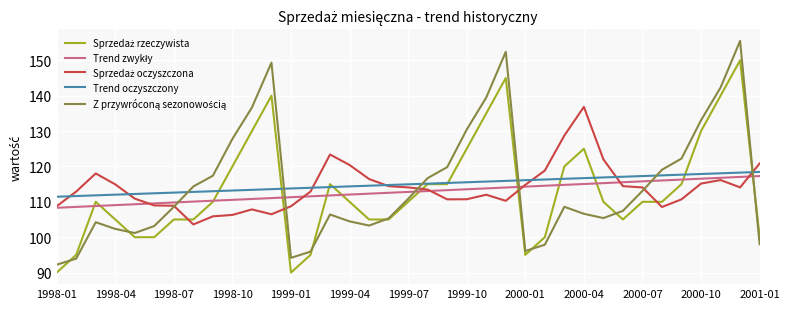

Reading right to left, transcribe all the data shown in this chart.

Sprzedaż rzeczywista: 100.0	150.0	140.0	130.0	115.0	110.0	110.0	105.0	110.0	125.0	120.0	100.0	95.0	145.0	135.0	125.0	115.0	115.0	110.0	105.0	105.0	110.0	115.0	95.0	90.0	140.0	130.0	120.0	110.0	105.0	105.0	100.0	100.0	105.0	110.0	95.0	90.0
Trend zwykły: 117.3	117.0	116.8	116.5	116.3	116.0	115.8	115.5	115.3	115.0	114.8	114.5	114.3	114.0	113.8	113.5	113.3	113.0	112.8	112.5	112.3	112.0	111.8	111.5	111.3	111.0	110.8	110.5	110.3	110.1	109.8	109.6	109.3	109.1	108.8	108.6	108.3
Sprzedaż oczyszczona: 120.8	114.1	116.2	115.2	110.7	108.5	114.1	114.4	122.0	136.8	128.7	118.8	114.8	110.3	112.0	110.7	110.7	113.5	114.1	114.4	116.4	120.4	123.4	112.9	108.8	106.5	107.8	106.3	105.9	103.6	108.9	109.0	110.9	114.9	118.0	112.9	108.8
Trend oczyszczony: 118.5	118.2	118.1	117.9	117.7	117.5	117.3	117.1	116.9	116.7	116.5	116.3	116.1	115.9	115.7	115.5	115.3	115.1	114.9	114.8	114.5	114.4	114.2	114.0	113.8	113.6	113.4	113.2	113.0	112.8	112.6	112.4	112.2	112.0	111.8	111.6	111.4
Z przywróconą sezonowością: 98.0	155.5	142.3	133.1	122.2	119.1	113.1	107.5	105.4	106.6	108.6	97.9	96.1	152.4	139.5	130.4	119.8	116.7	110.8	105.3	103.3	104.5	106.4	95.9	94.2	149.3	136.7	127.8	117.4	114.3	108.6	103.2	101.2	102.3	104.2	93.9	92.2